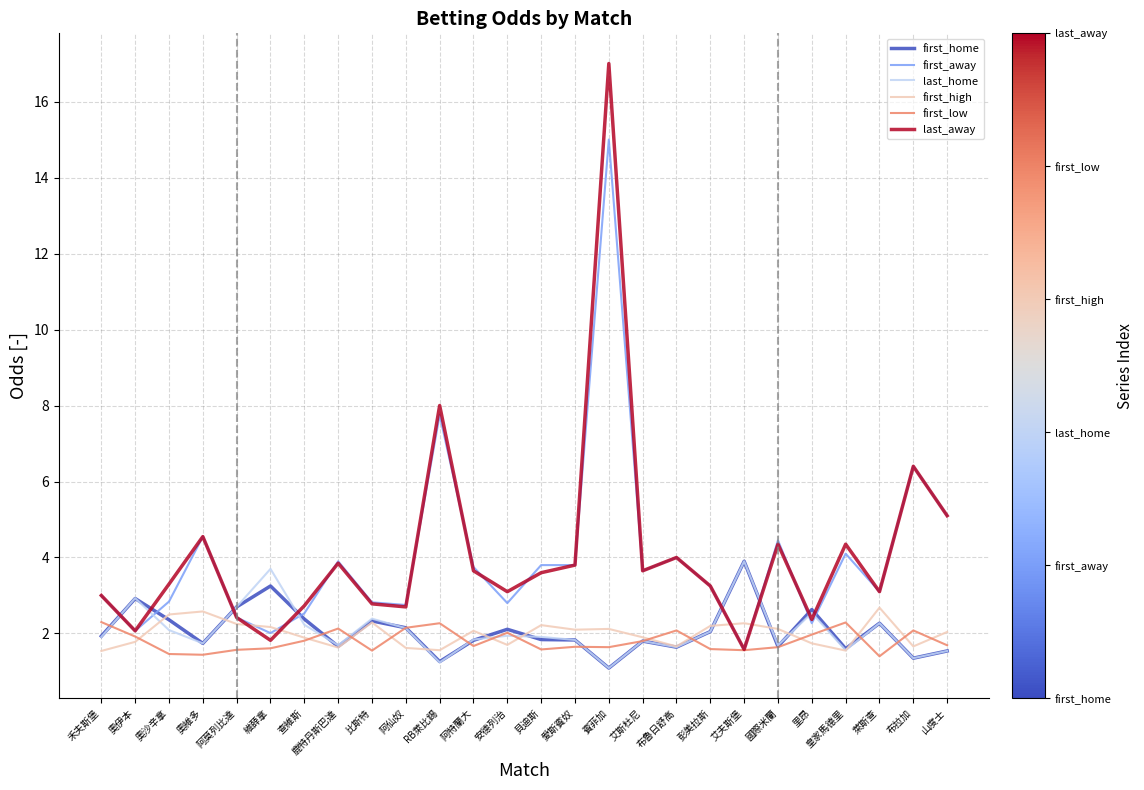

What is the difference between the highest and lowest values at 比斯特?

1.3